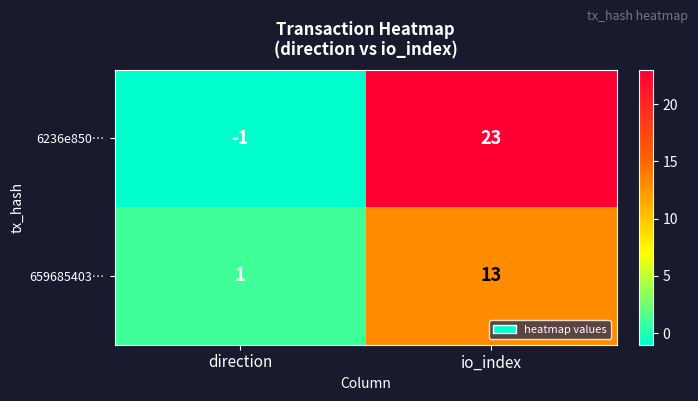

Which series has the largest total across all categories?

6236e850…